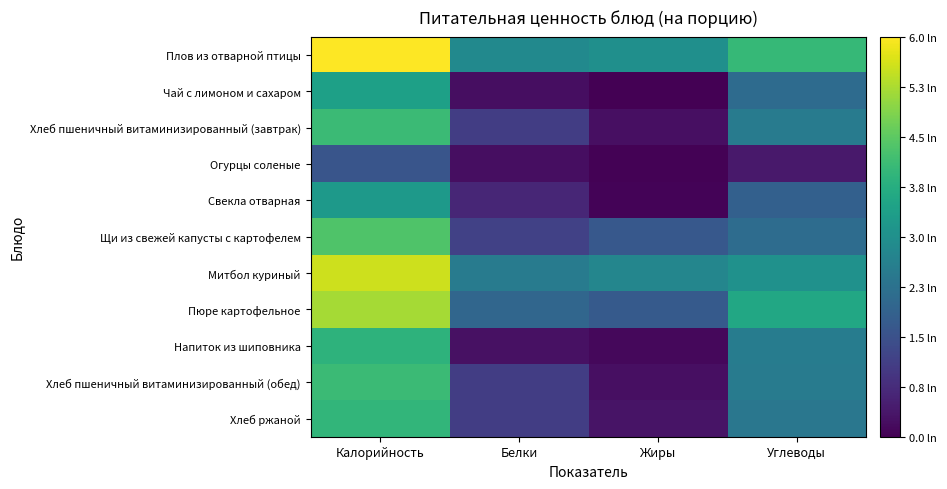

At how many categories does at least one series exceed 3?

2